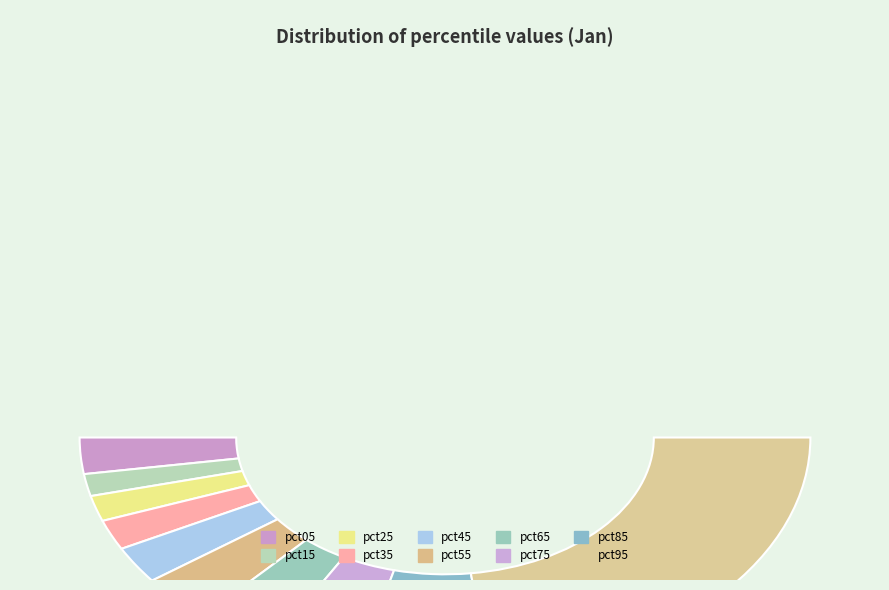

What percentage do pct05 and pct85 together represent?

16.7%